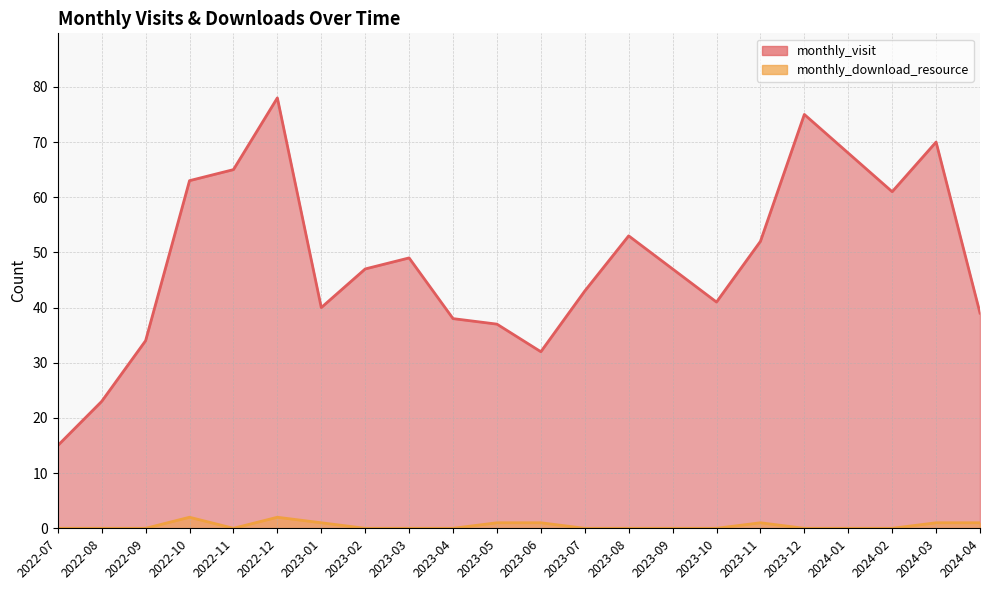

Which label corresponds to the largest value in the chart?

2022-12